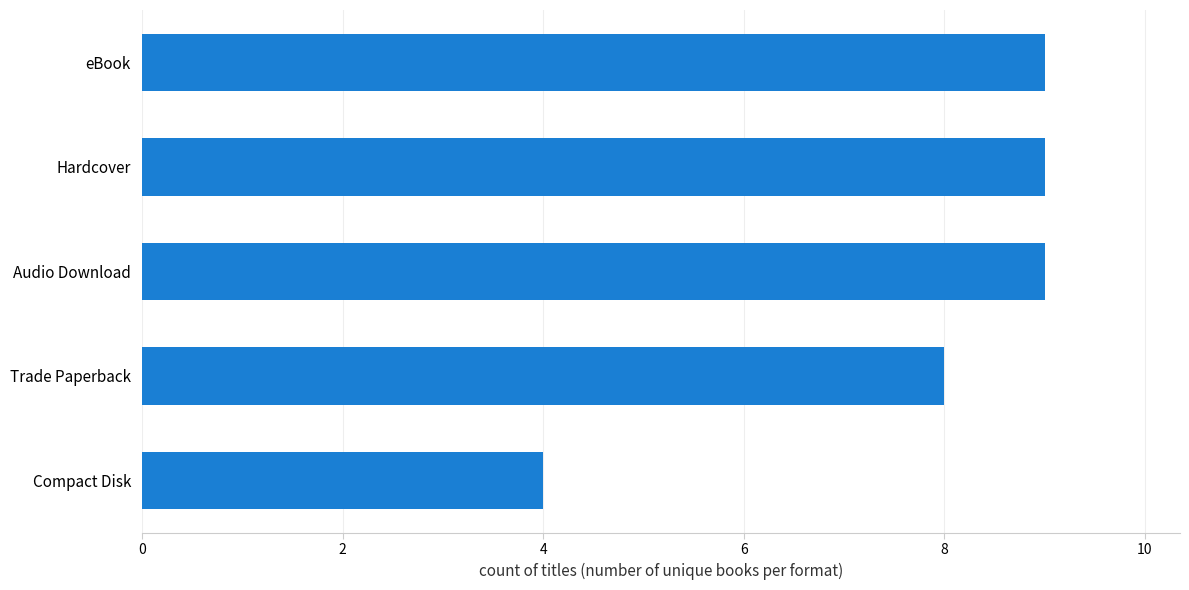

What is the change in value from eBook to Compact Disk?

-5